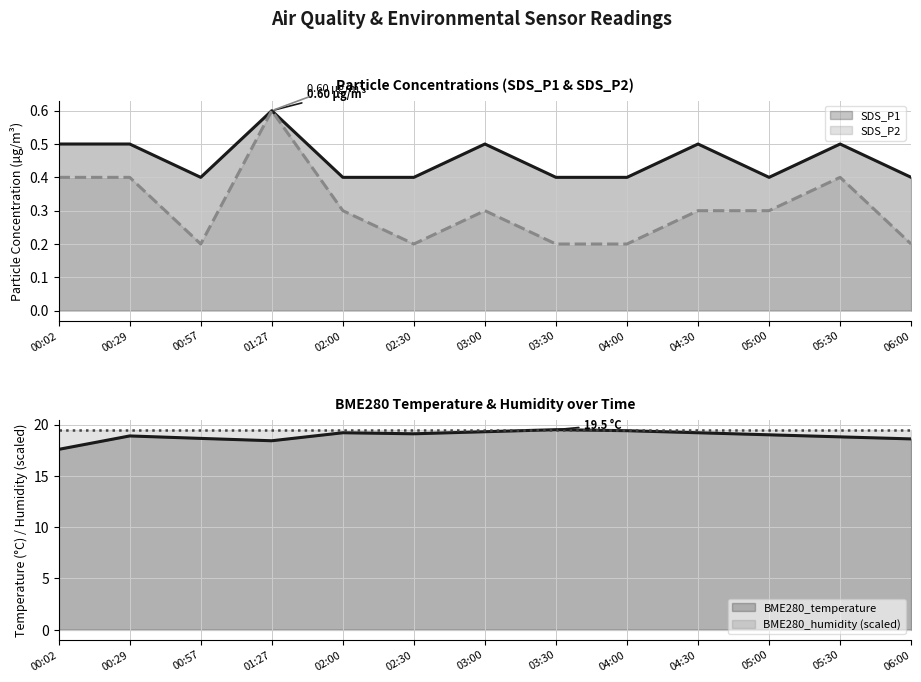

At which label does BME280_temperature first exceed 19?

02:00